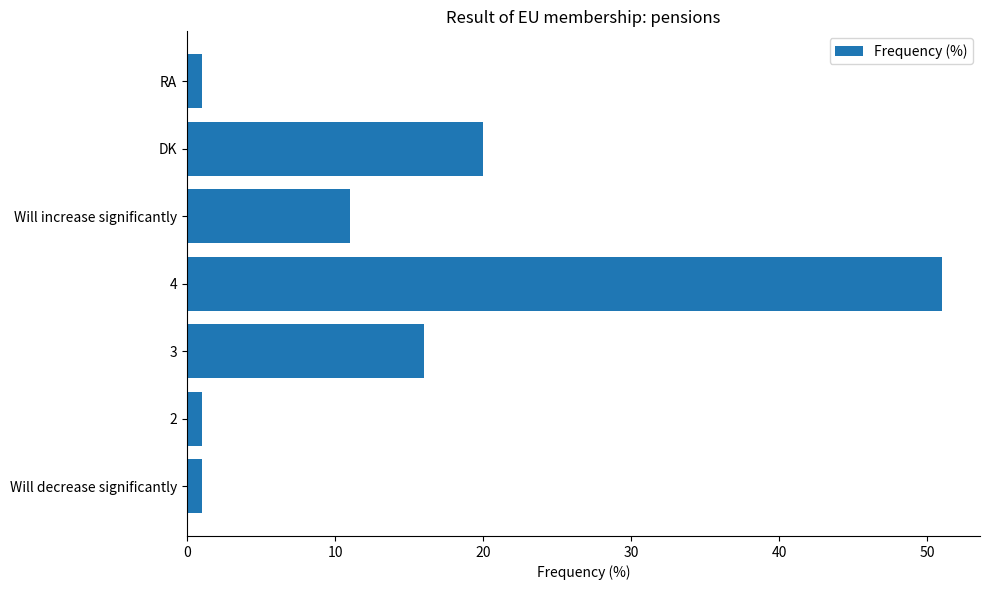

What is the average value?

14